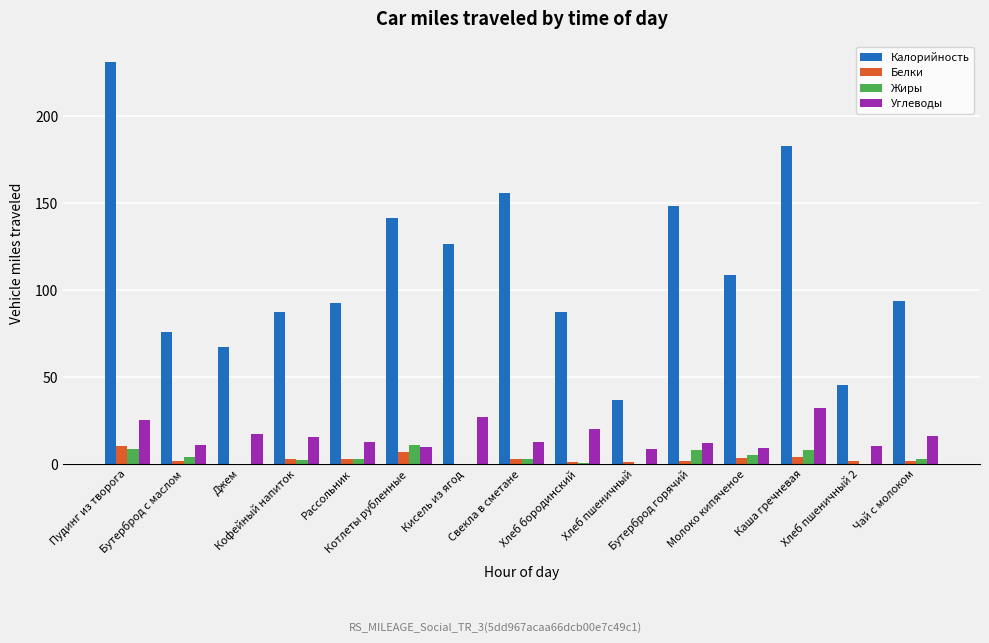

How many data points in Калорийность are above 93?

8